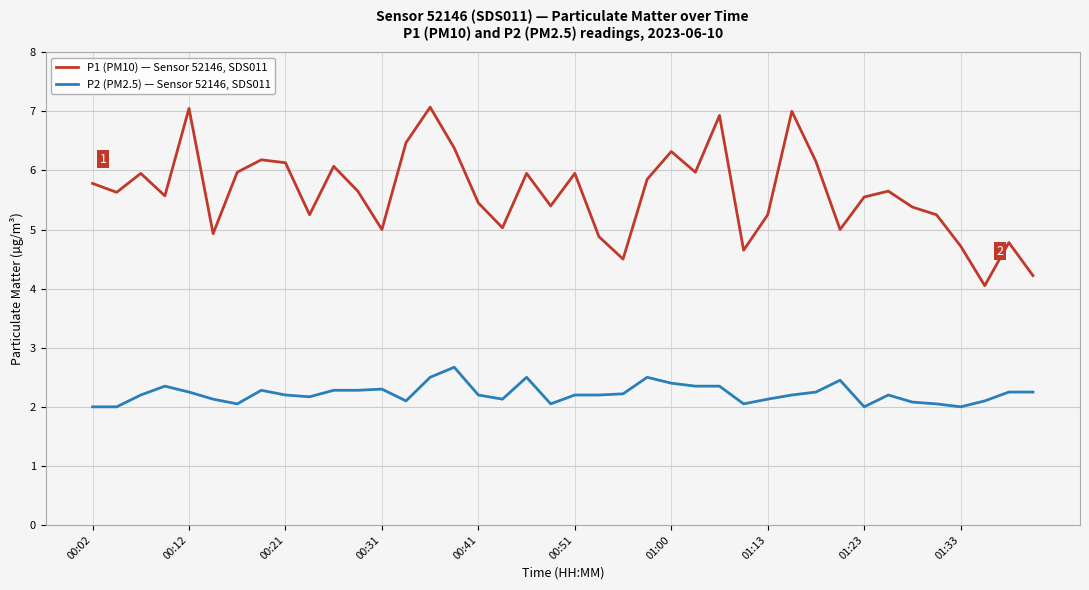

True or false: P2 (PM2.5) — Sensor 52146, SDS011 and P1 (PM10) — Sensor 52146, SDS011 intersect in this chart.

False